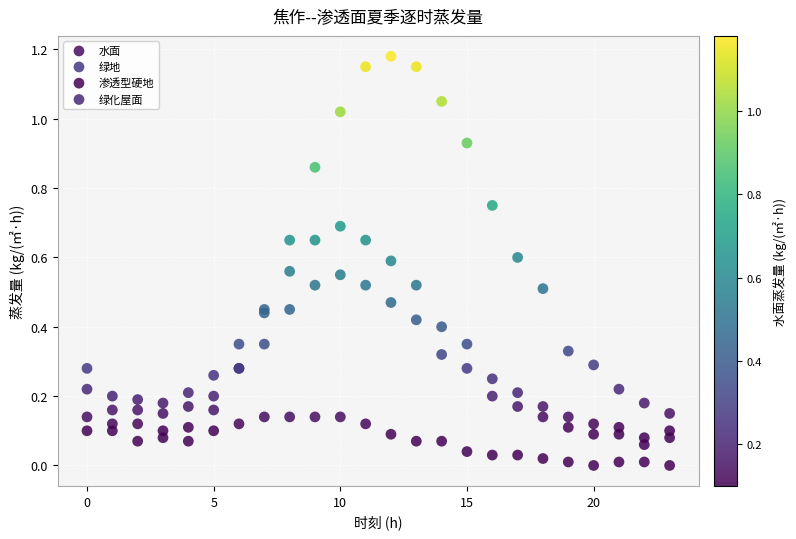

Which series reaches the minimum Y coordinate?

渗透型硬地